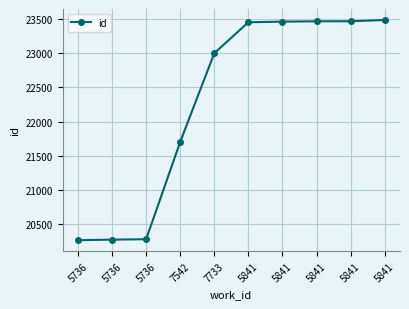

Where does the data first go above 23454?

5841